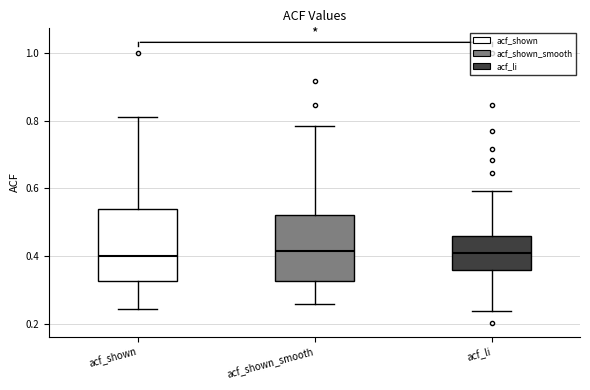

Where does the upper whisker of the box for acf_shown end on the y-axis? The values are not printed on the chart, so give them approximately, as read against the axis.

0.82